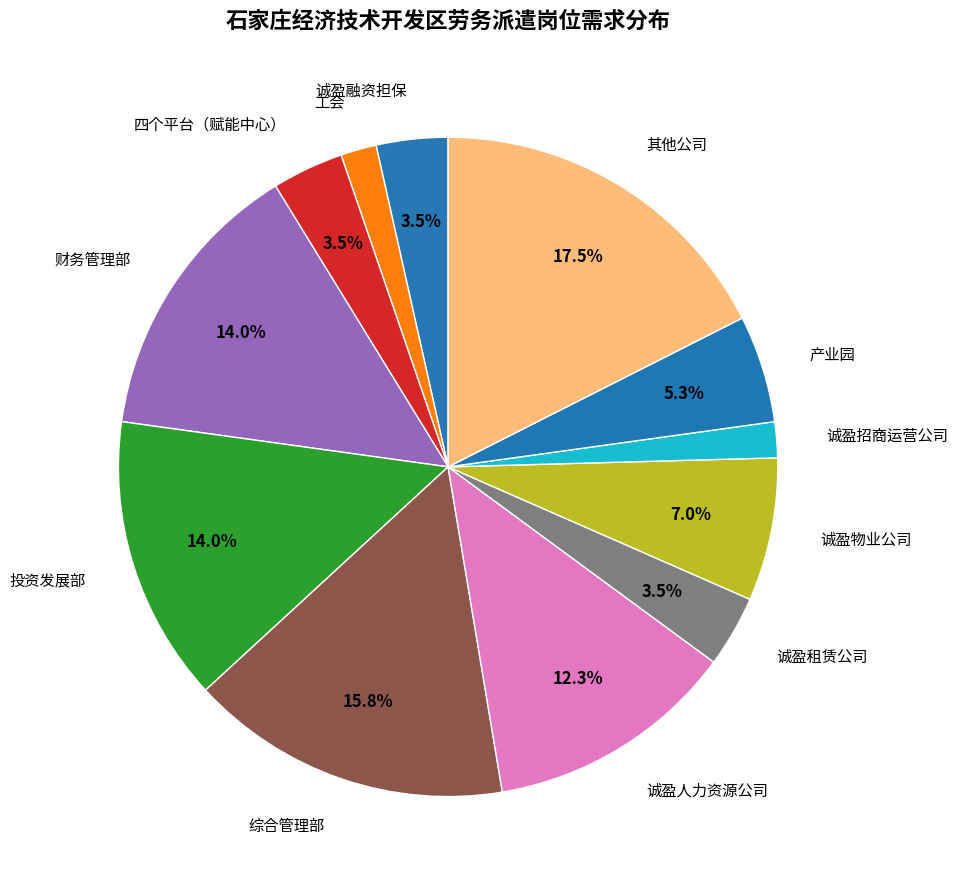

Is there any slice that represents more than half of the pie?

No